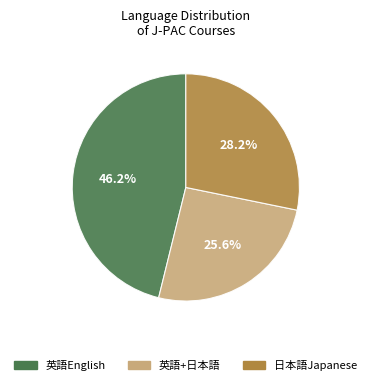

Is there any slice that represents more than half of the pie?

No